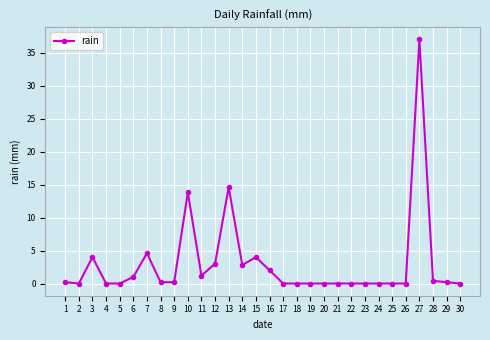

Is this an area chart (filled region under the line)?

No